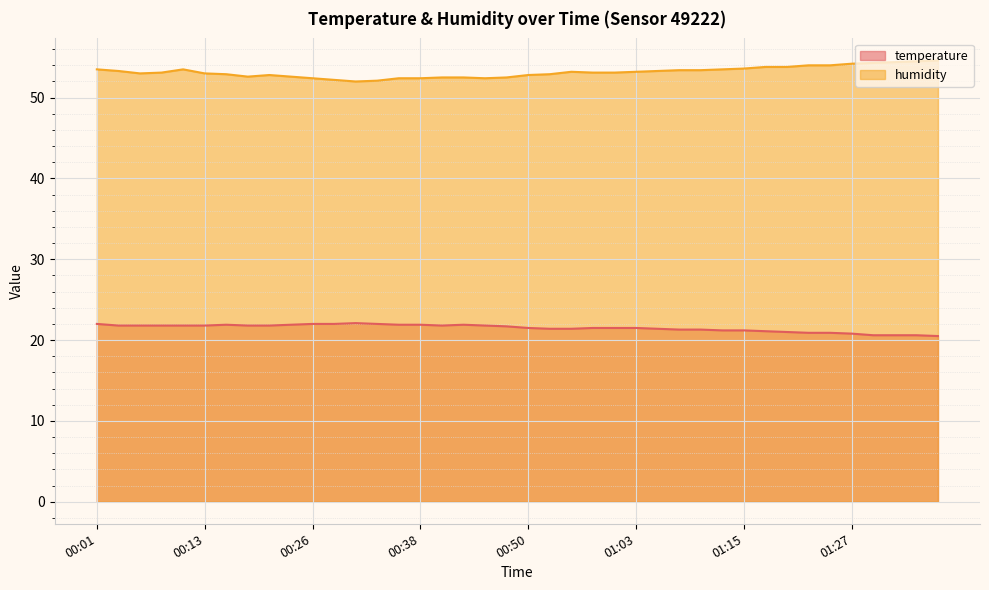

Which label corresponds to the smallest value in the chart?

01:37